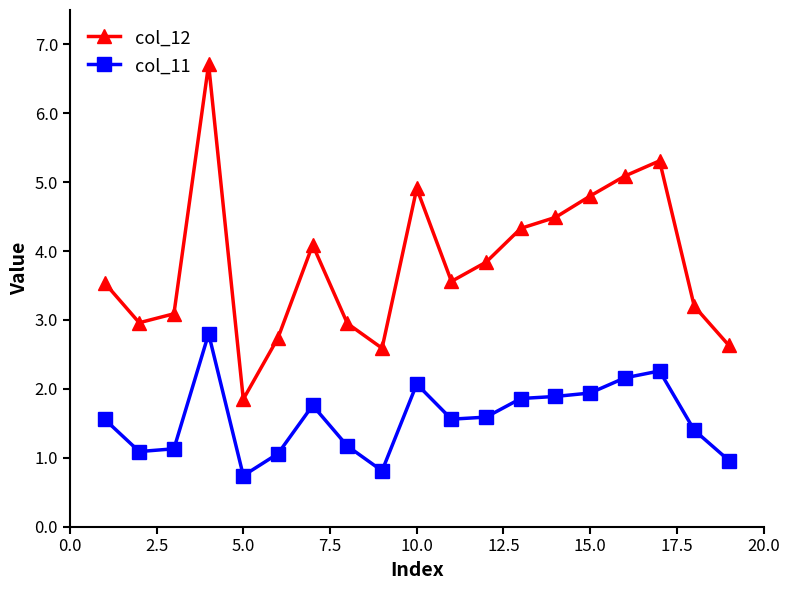

Which series has the largest range (max minus min)?

col_12